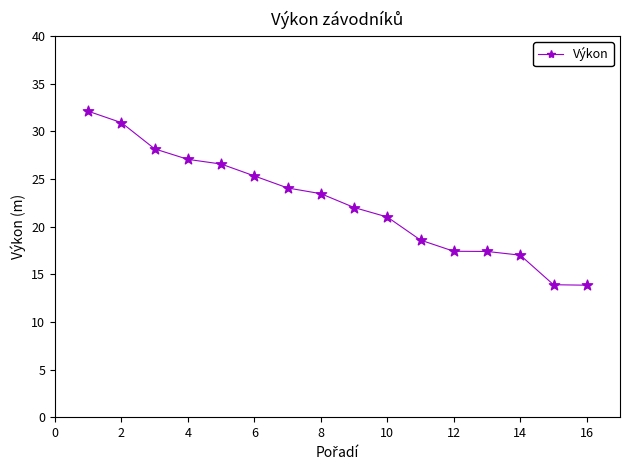

What is the sum of all values?

358.7